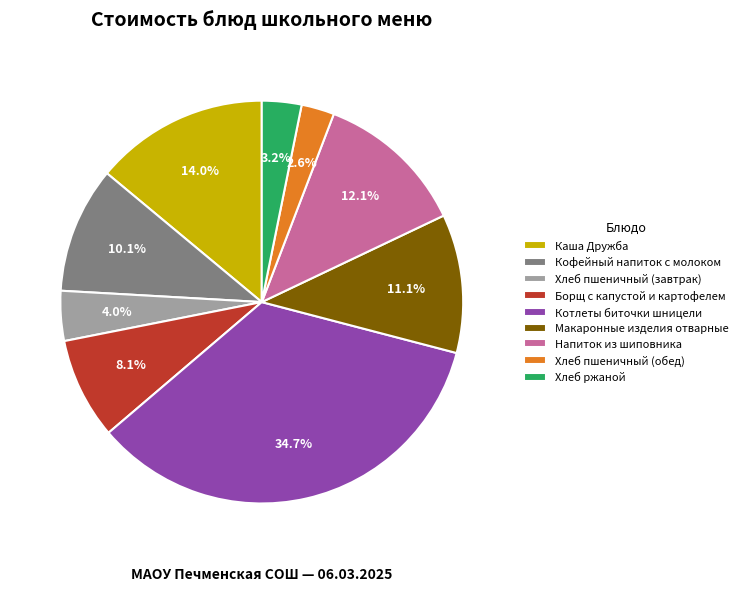

How many segments does this pie chart have?

9